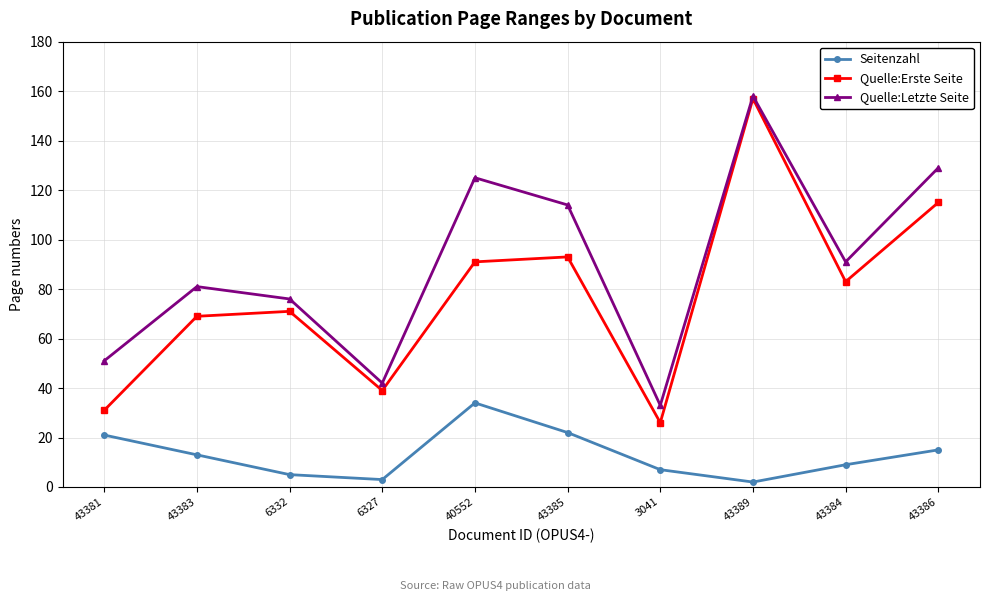

How many series are shown in this chart?

3